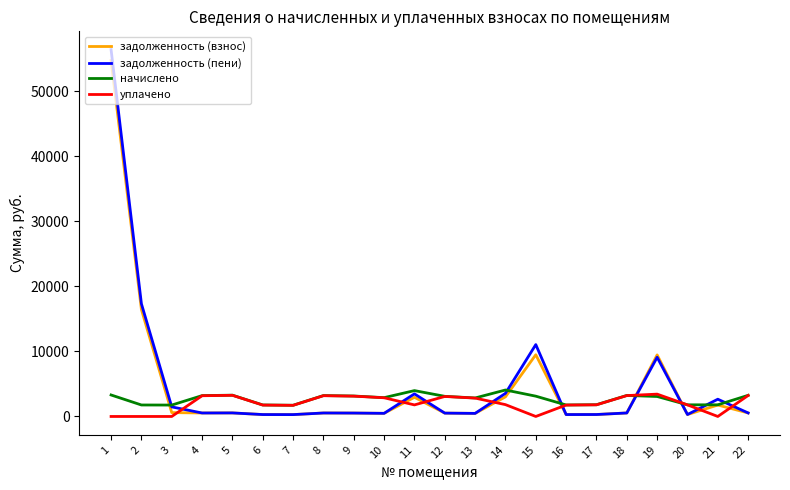

The value of задолженность (взнос) at 2 is 6073.8. True or false?

False